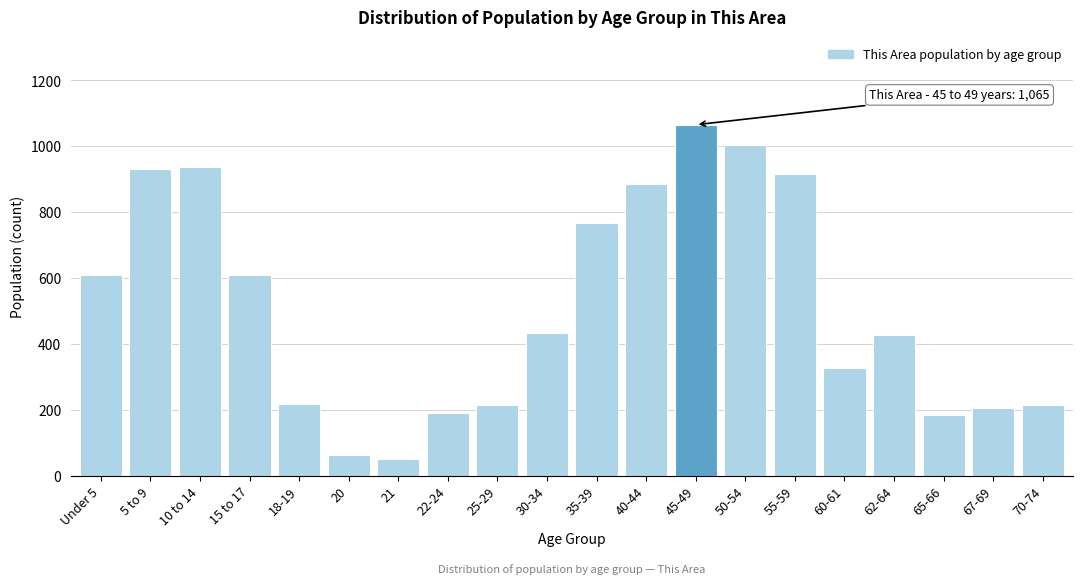

What is the difference between the second highest and minimum values?

952